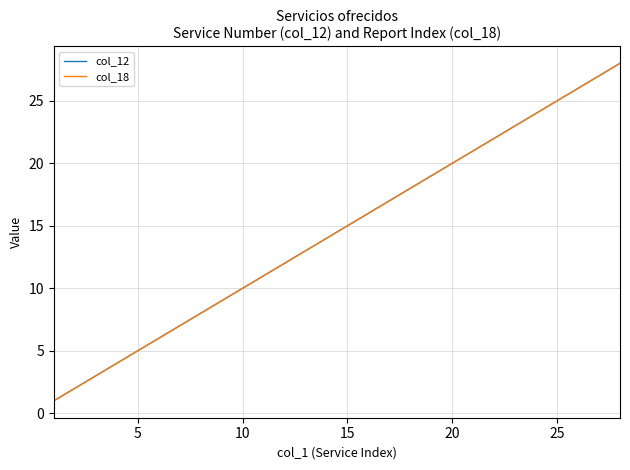

Does the chart have visible grid lines?

Yes